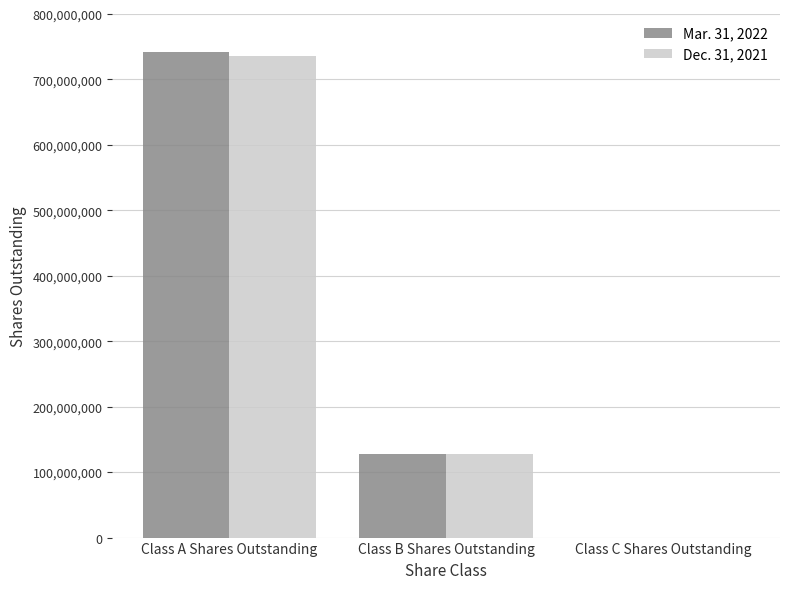

The value of Mar. 31, 2022 at Class C Shares Outstanding is 309651884. True or false?

False